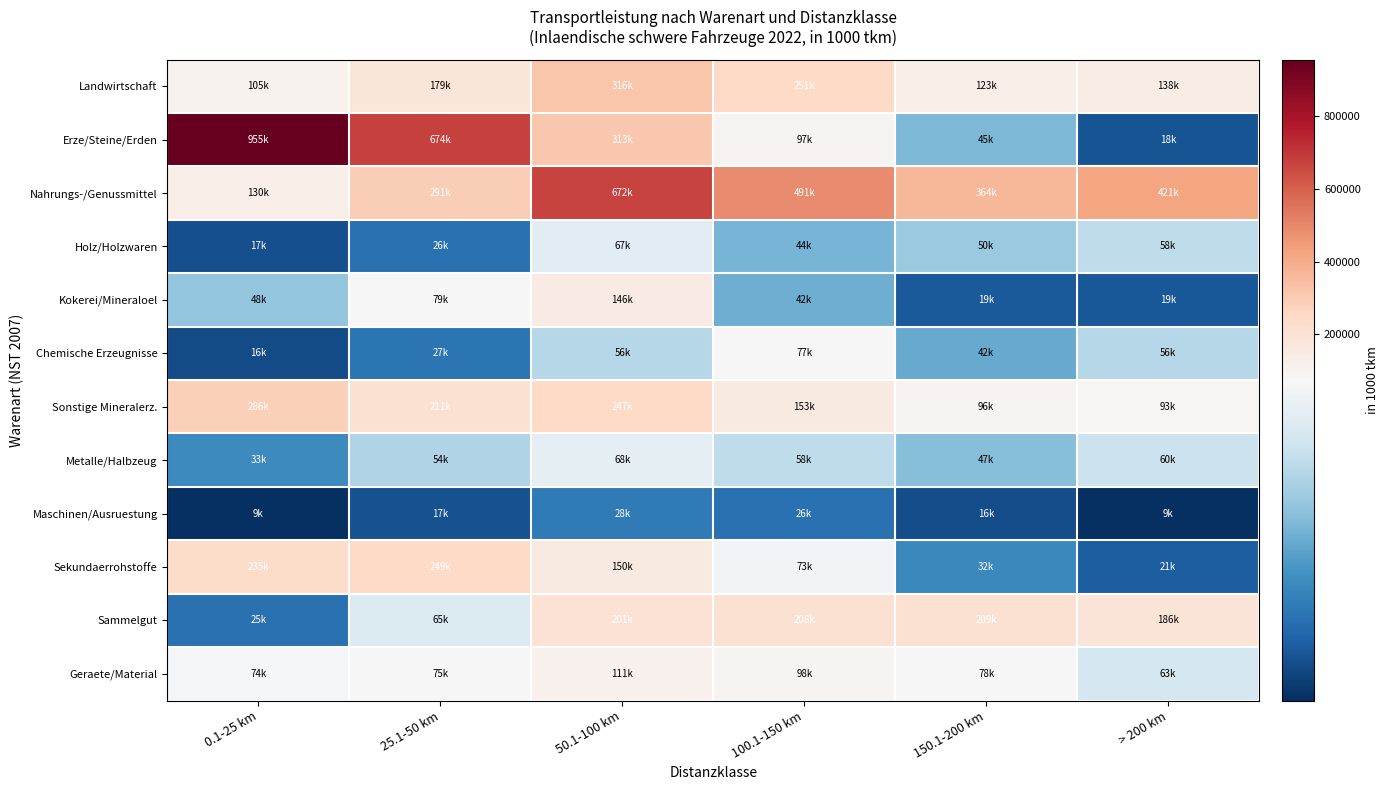

What is the minimum value shown in the chart?

9070.2